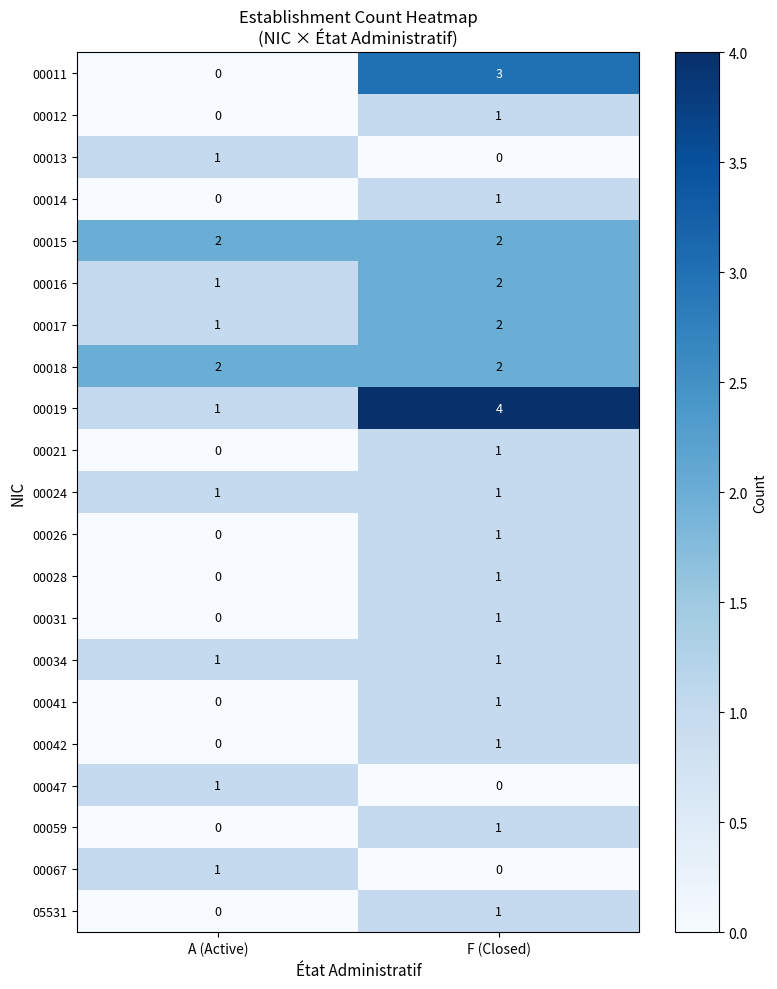

What is the spread (max minus min) of values at F (Closed)?

4